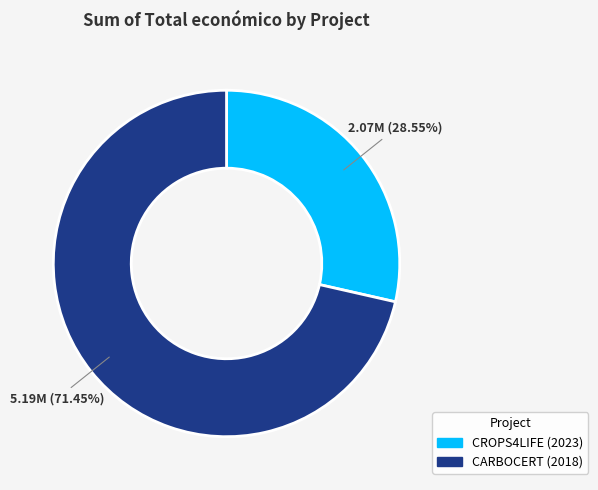

Does CROPS4LIFE (2023) represent more than half of the total?

No